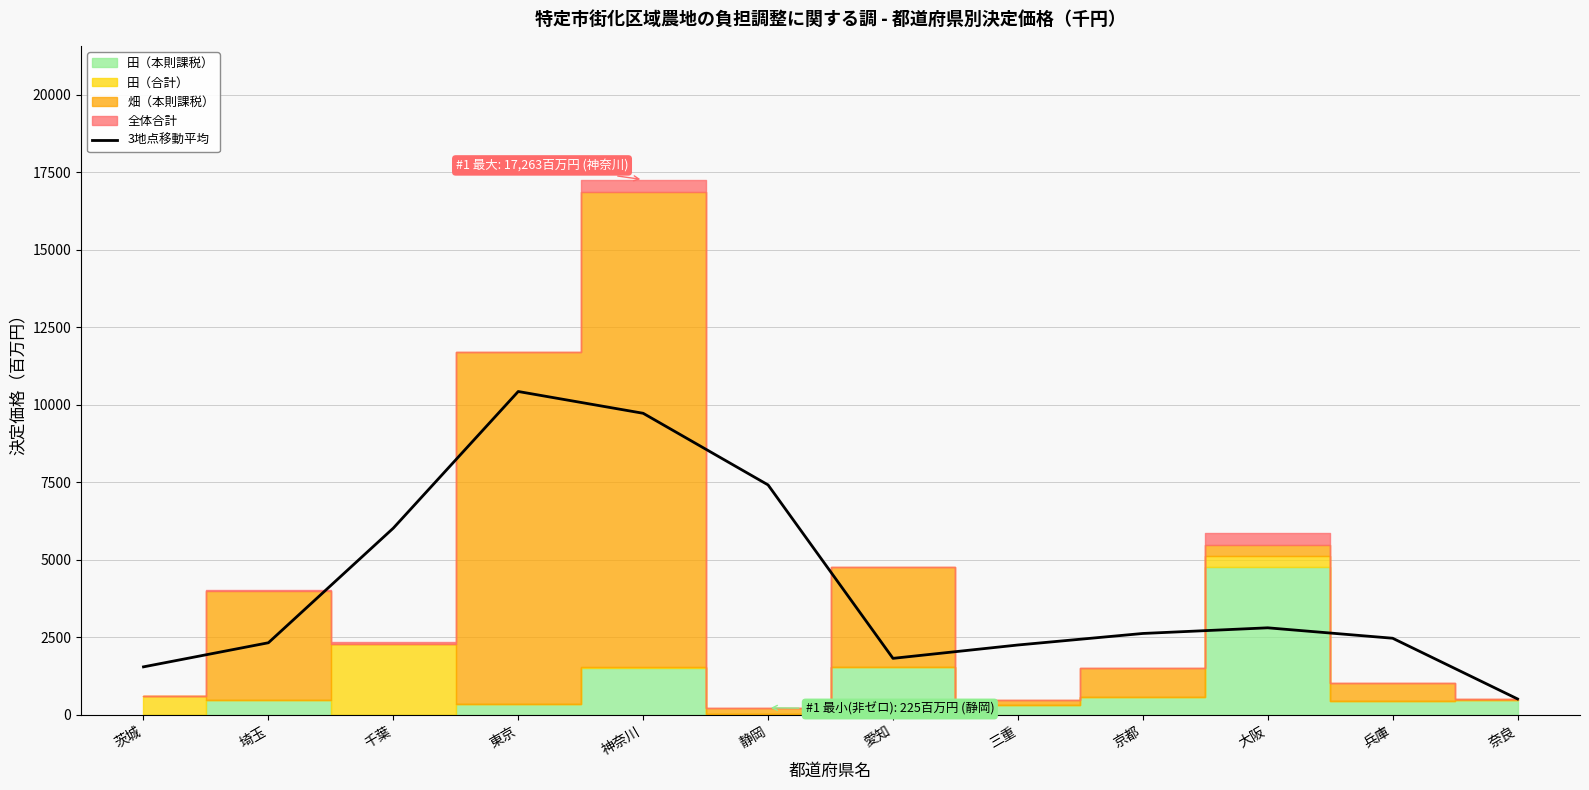

List the labels in order of value, smallest first.

奈良, 茨城, 愛知, 三重, 埼玉, 兵庫, 京都, 大阪, 千葉, 静岡, 神奈川, 東京